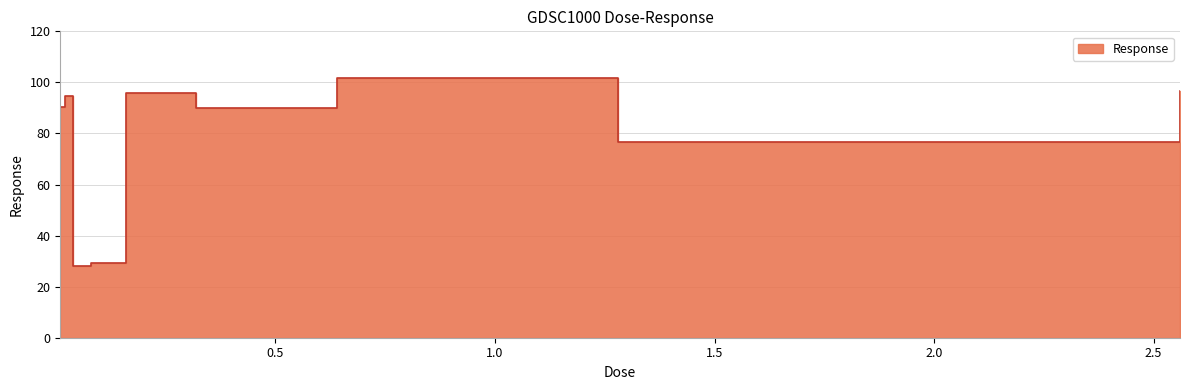

The value at 0.16 is 95.9. True or false?

True